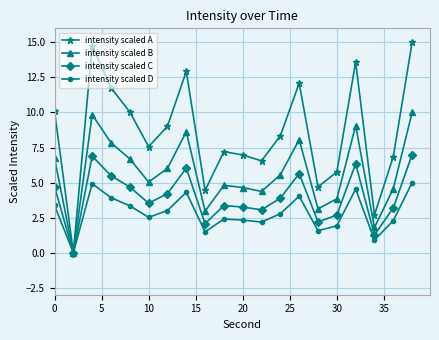

Does the chart have visible grid lines?

Yes